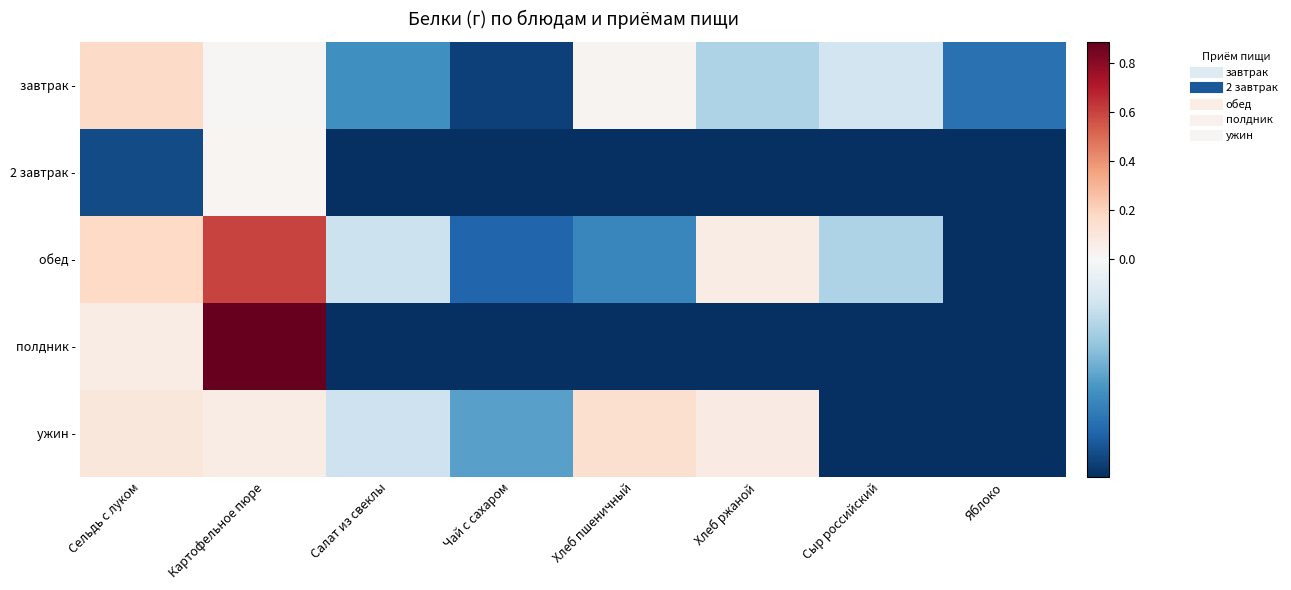

What is the total value across all series at Сыр российский?

-0.4